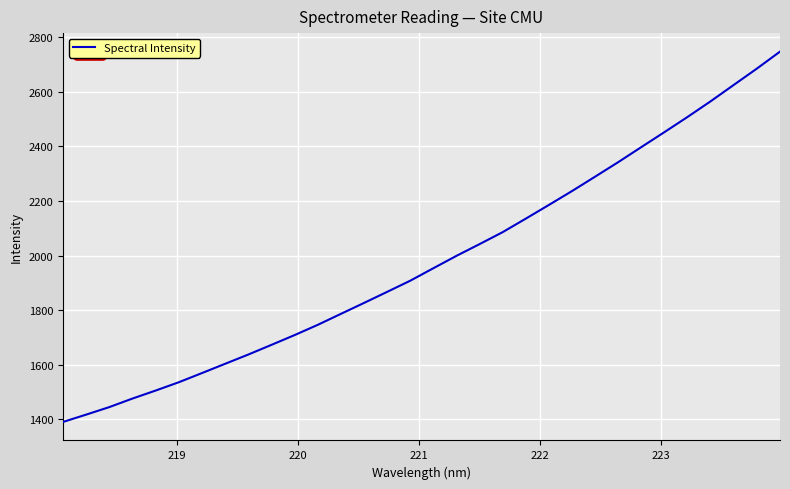

What is the minimum value shown in the chart?

1389.8